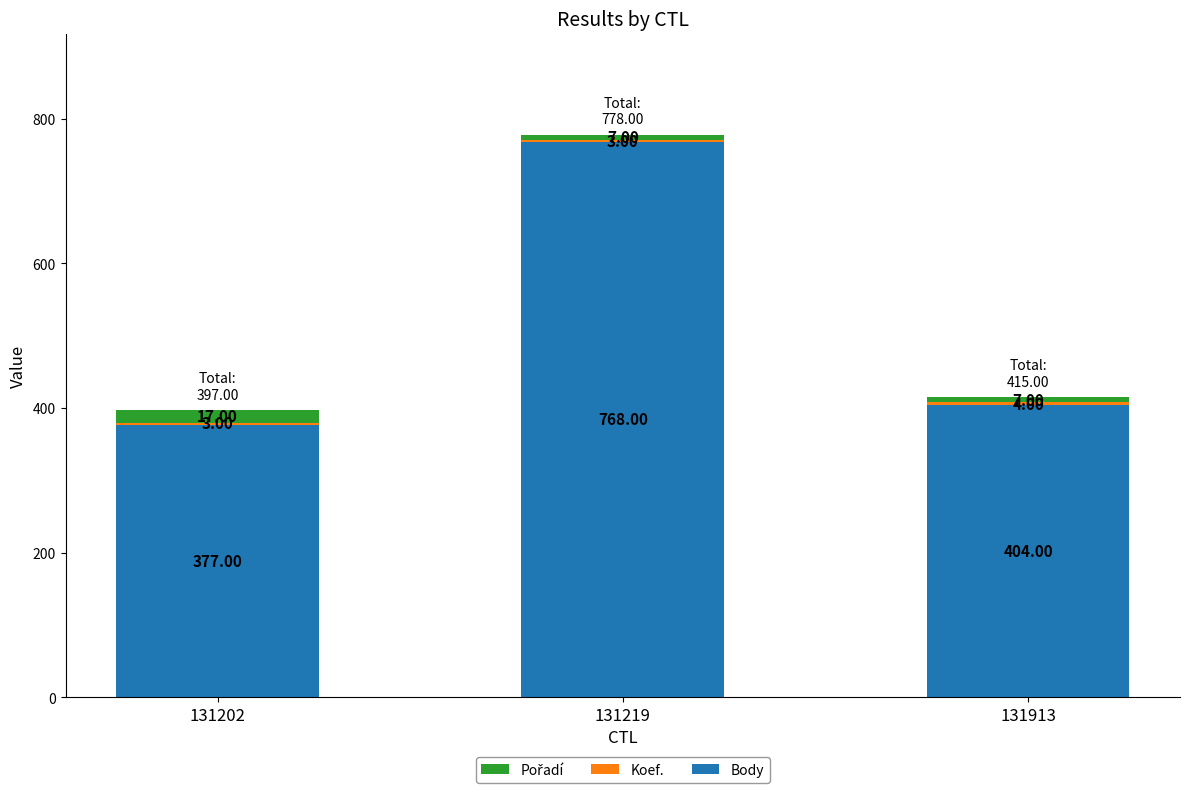

What is the average value of the Body series?

516